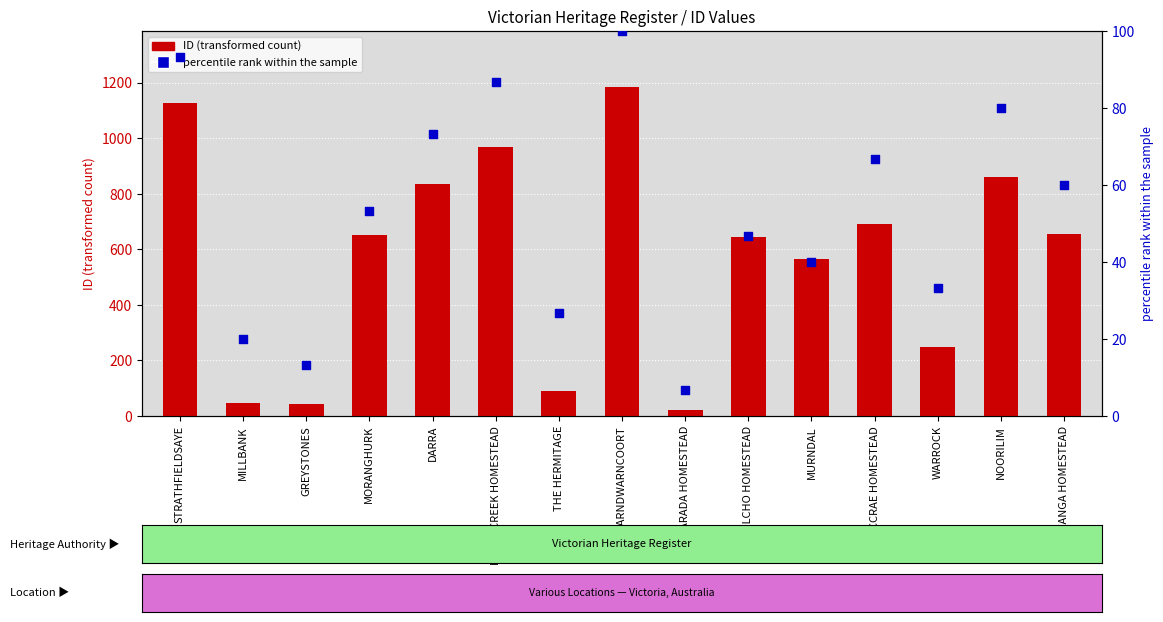

Which series has the largest Y range (max minus min)?

ID (transformed count)